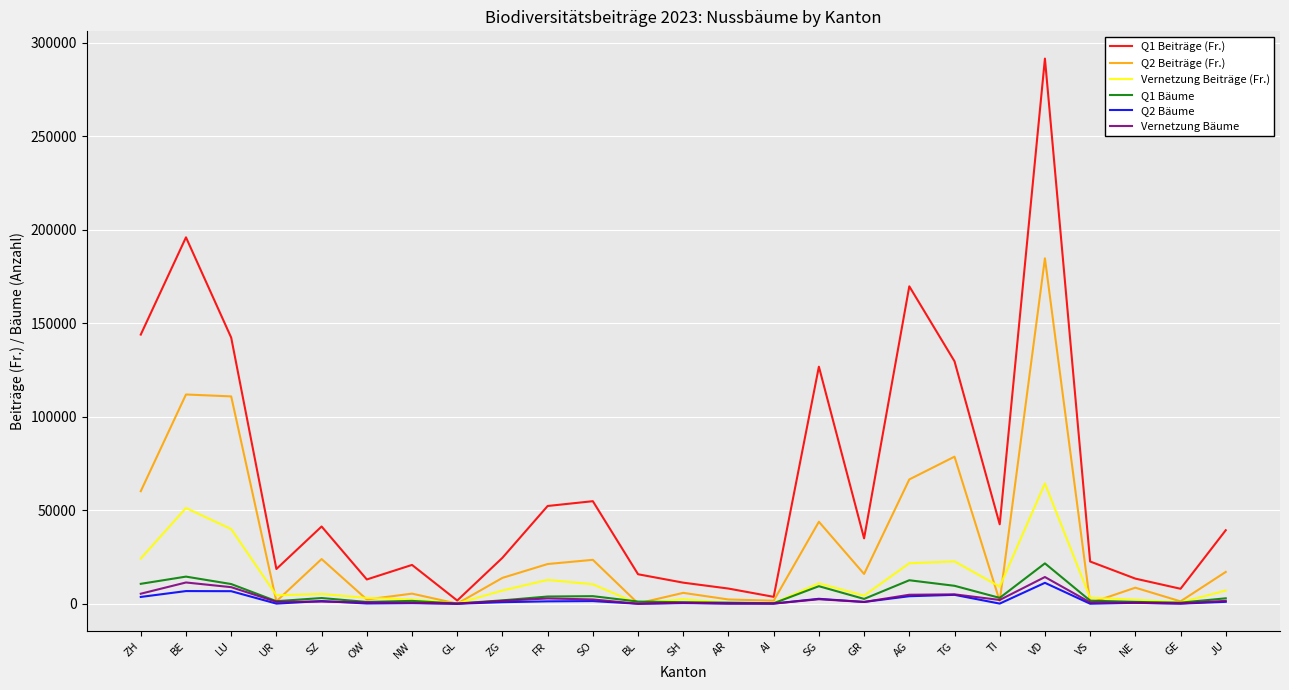

At which label does Q1 Bäume first exceed 2591?

ZH